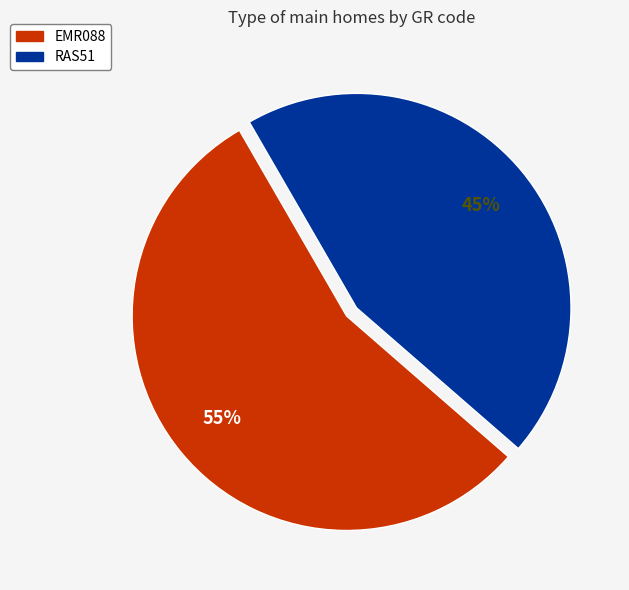

How many segments does this pie chart have?

2